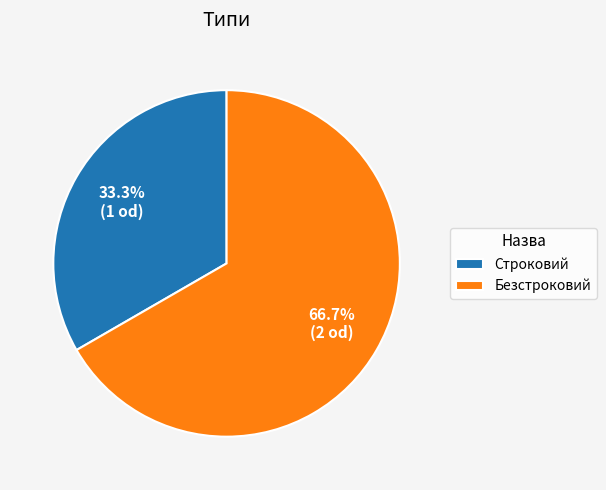

To the nearest percent, what is the difference between the Строковий and Безстроковий slice percentages?

33%